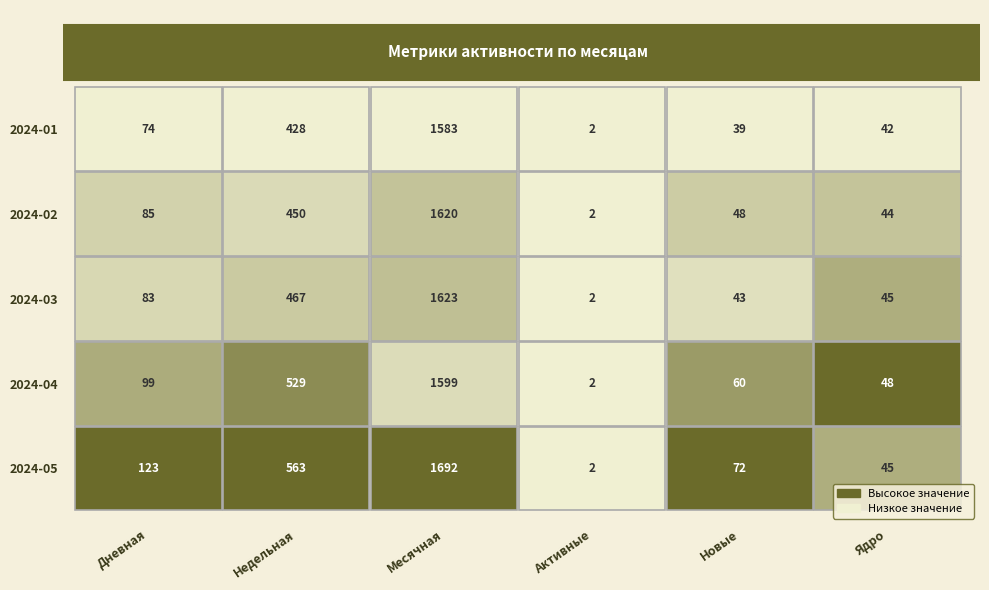

At Месячная, list the series in order from largest to smallest.

2024-05, 2024-03, 2024-02, 2024-04, 2024-01